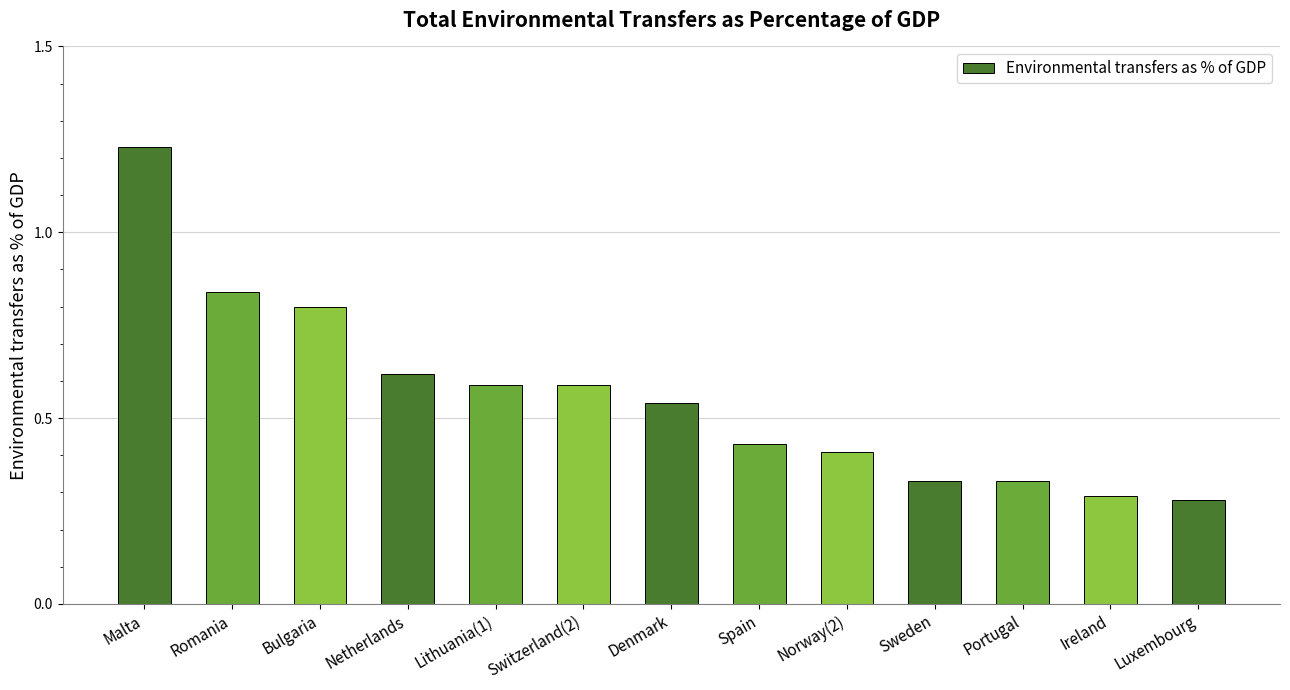

What is the label of the 3rd bar from the left?

Bulgaria